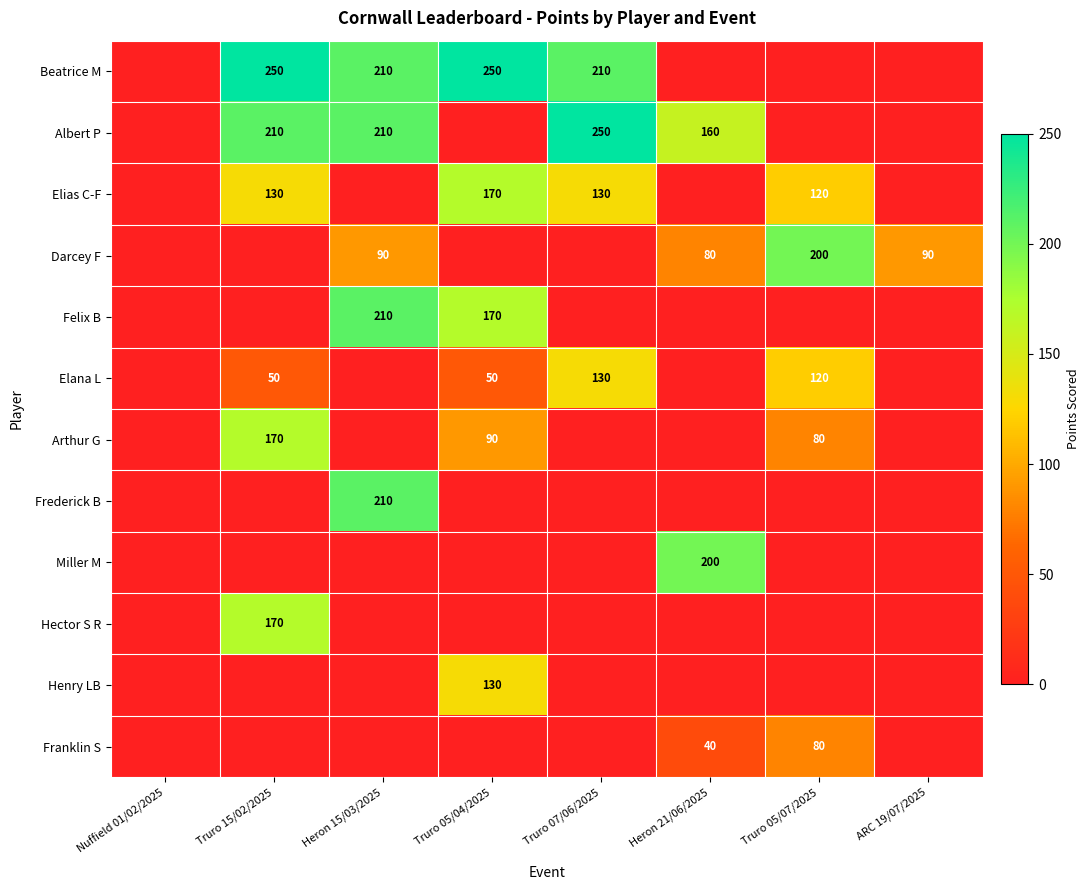

At which category is the sum across all series the highest?

Truro 15/02/2025